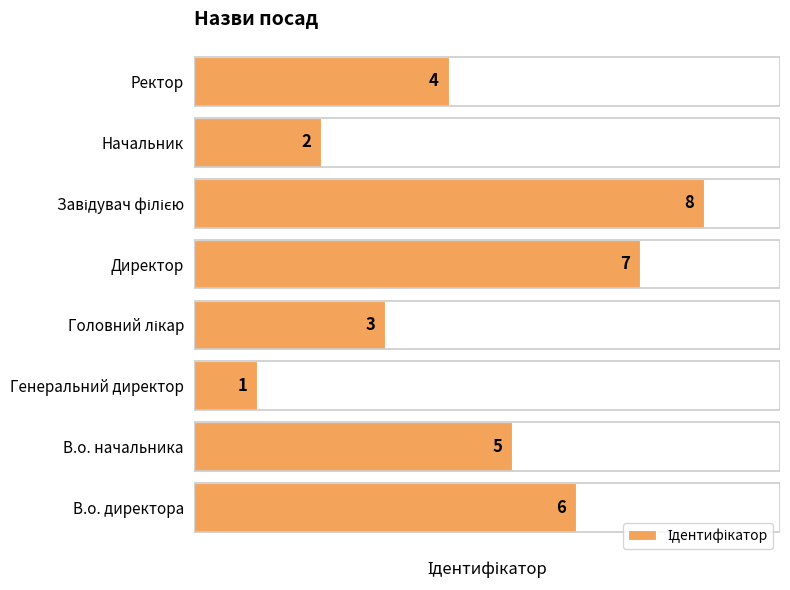

Does the chart contain stacked bars?

No